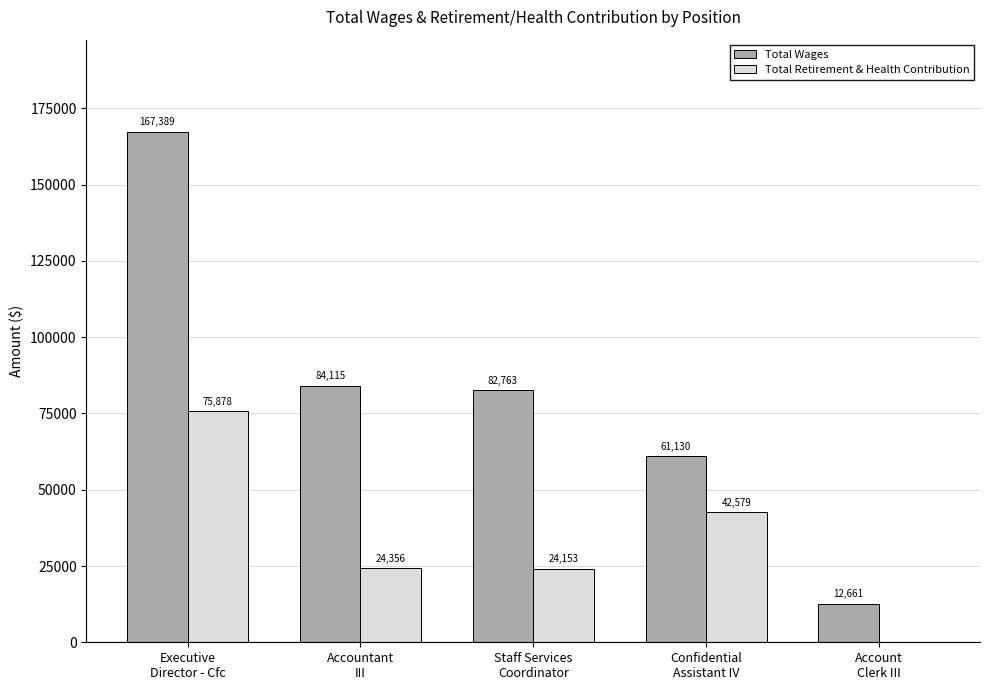

What is the highest value of the Total Wages series?

167389